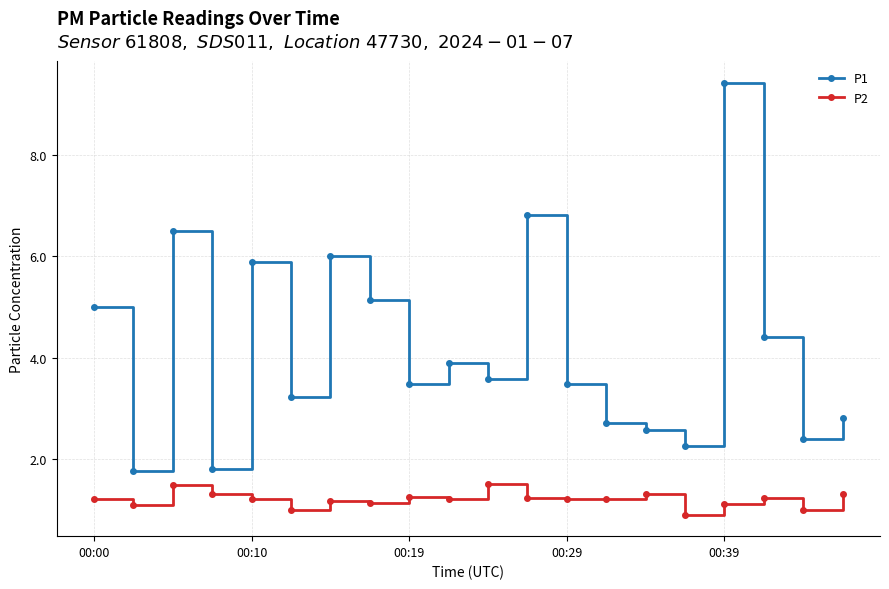

True or false: P2 and P1 cross at least once.

False